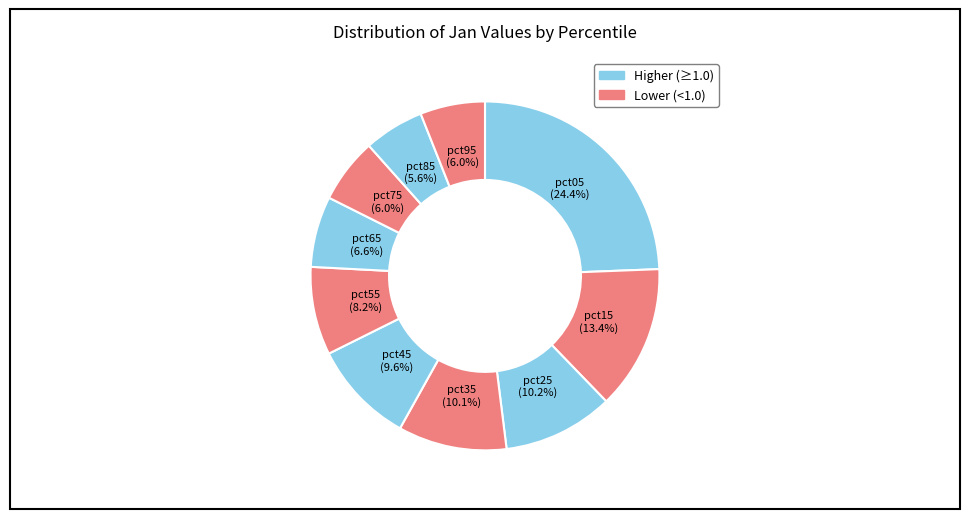

Which slice is the largest?

pct05